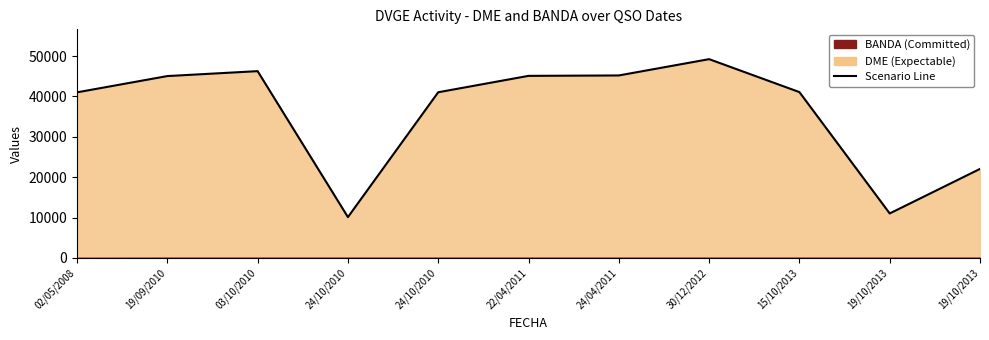

Does the chart have visible grid lines?

No